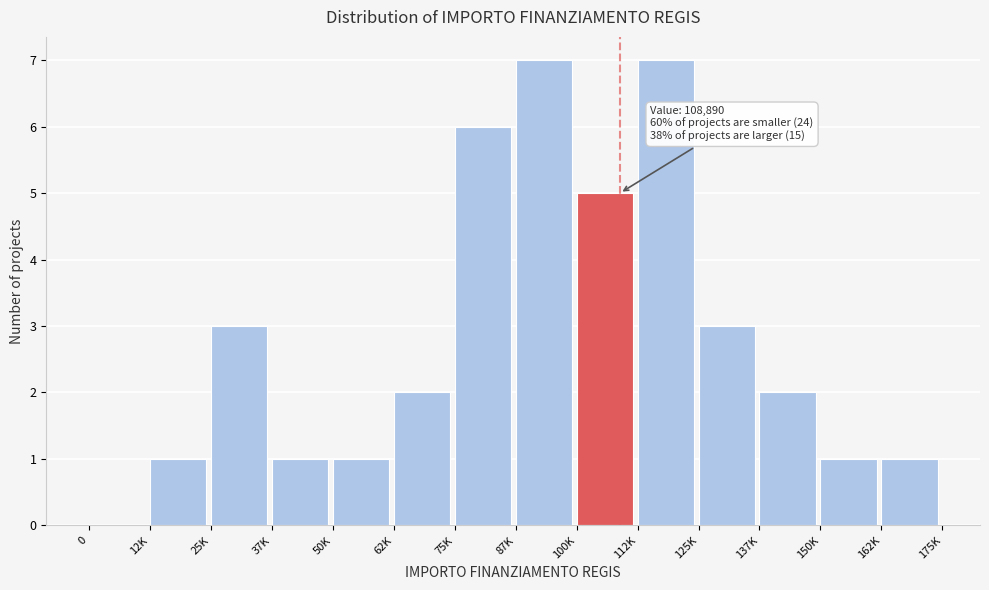

Reading left to right, what are all the values shown in this chart?

0=0	12K=1	25K=3	37K=1	50K=1	62K=2	75K=6	87K=7	100K=5	112K=7	125K=3	137K=2	150K=1	162K=1